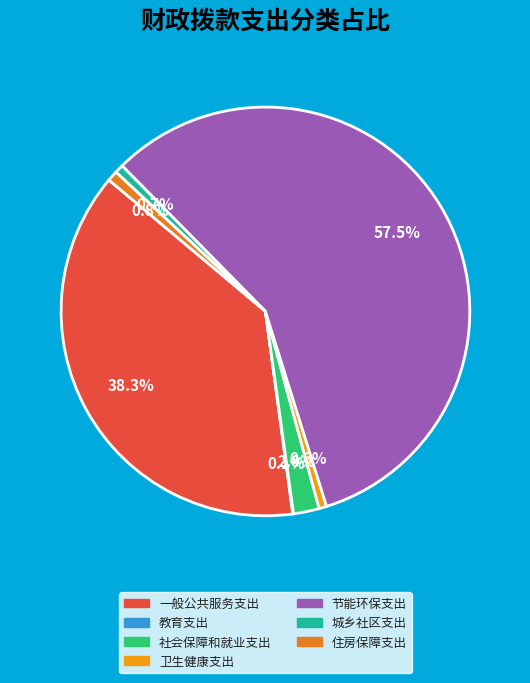

Rank the categories by value from highest to lowest.

节能环保支出, 一般公共服务支出, 社会保障和就业支出, 住房保障支出, 城乡社区支出, 卫生健康支出, 教育支出